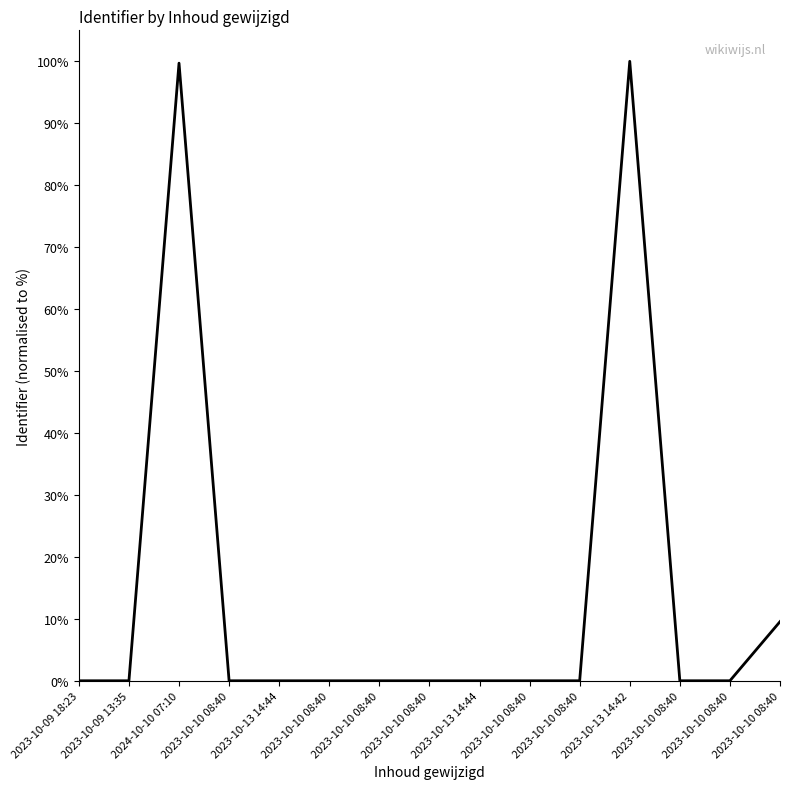

List the labels in order of value, smallest first.

2023-10-09 18:23, 2023-10-09 13:35, 2023-10-10 08:40, 2023-10-13 14:44, 2023-10-10 08:40, 2023-10-10 08:40, 2023-10-10 08:40, 2023-10-13 14:44, 2023-10-10 08:40, 2023-10-10 08:40, 2023-10-10 08:40, 2023-10-10 08:40, 2023-10-10 08:40, 2024-10-10 07:10, 2023-10-13 14:42